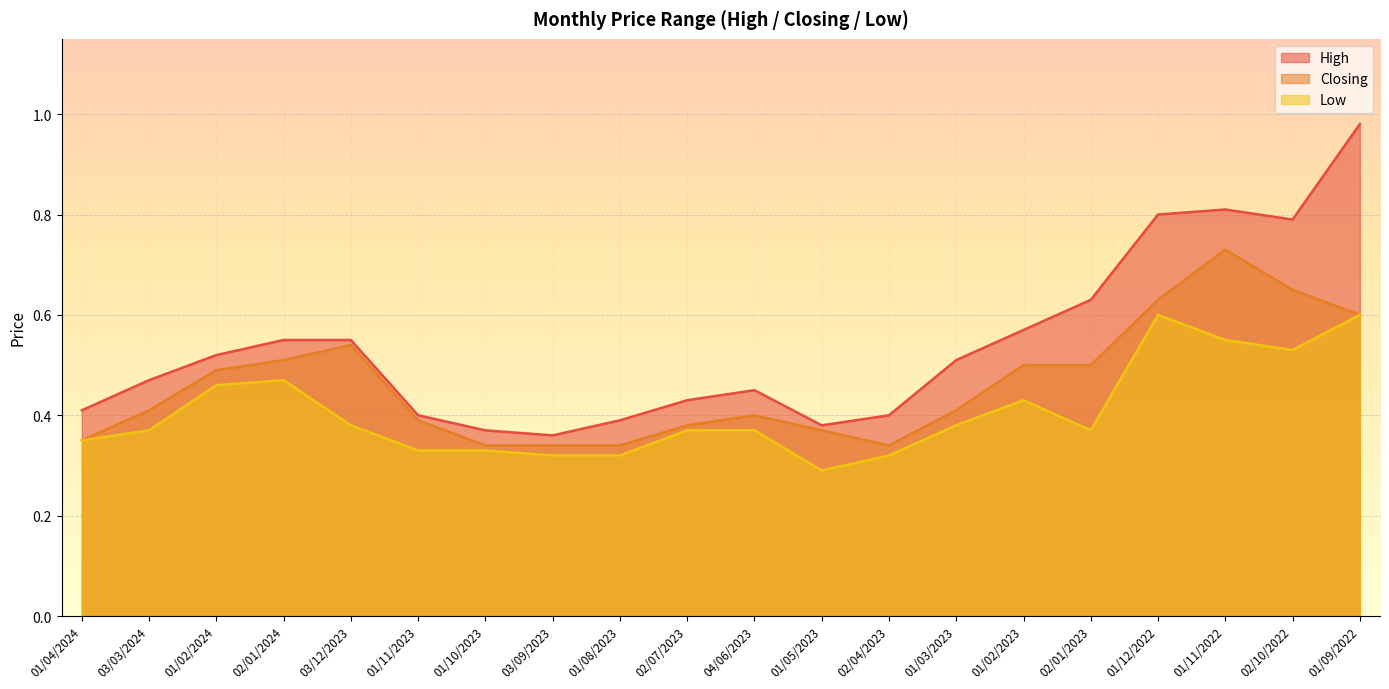

List the series in order of their overall mean, highest first.

High, Closing, Low